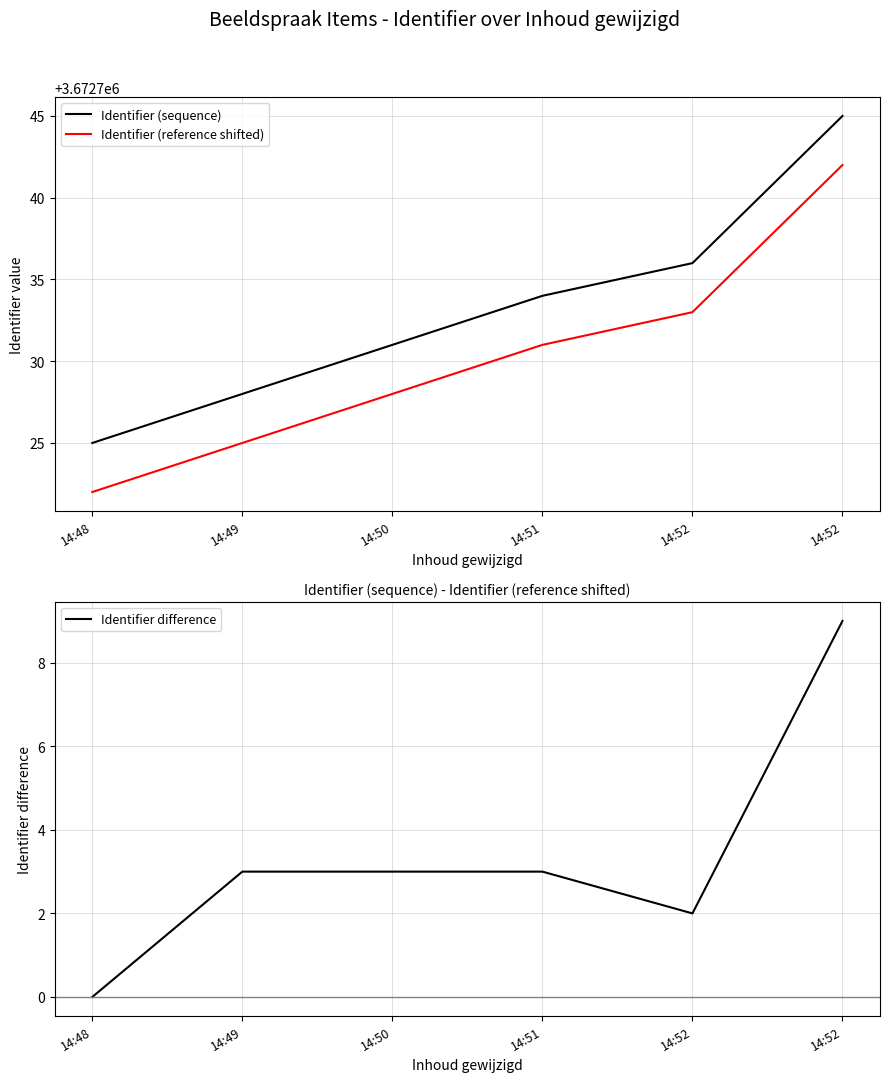

What is the difference between the maximum and minimum values in the Identifier difference series?

9